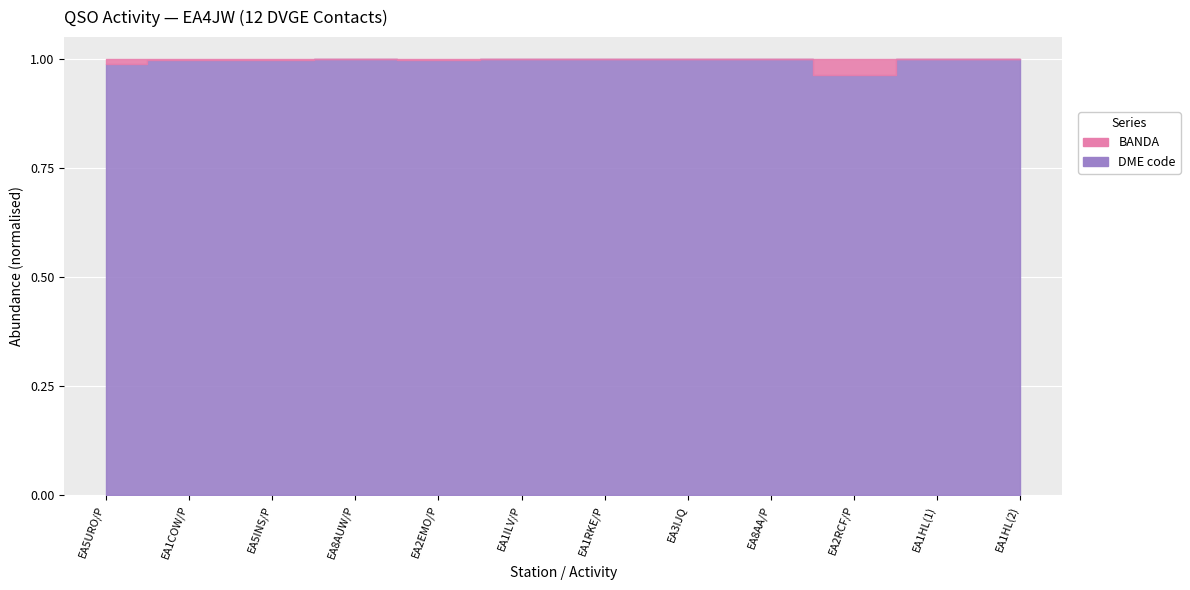

Rank the series by their maximum value, from lowest to highest.

BANDA, DME